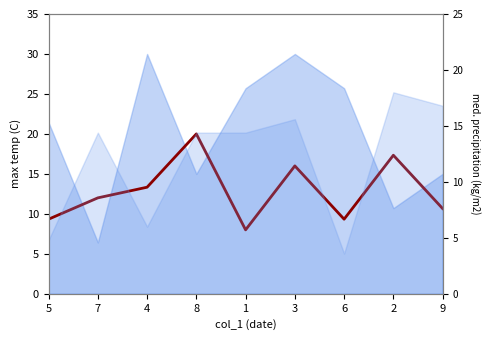

What is the change in value from 5 to 3?

+6.7